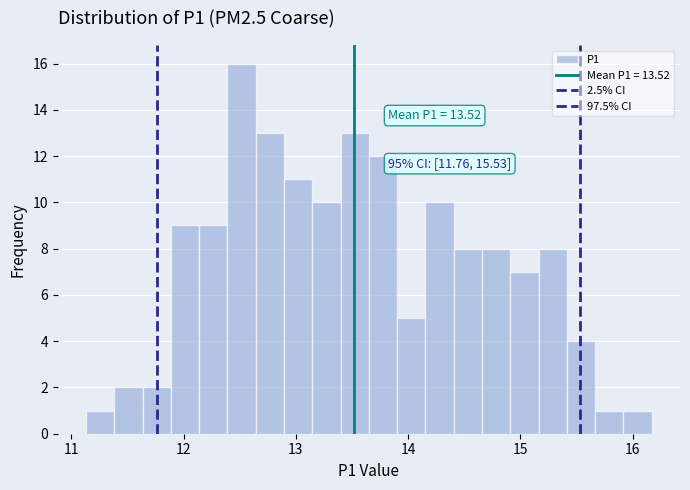

Around what value on the x-axis is the tallest bar? Give the approximate position of its centre, as read against the axis.

12.5